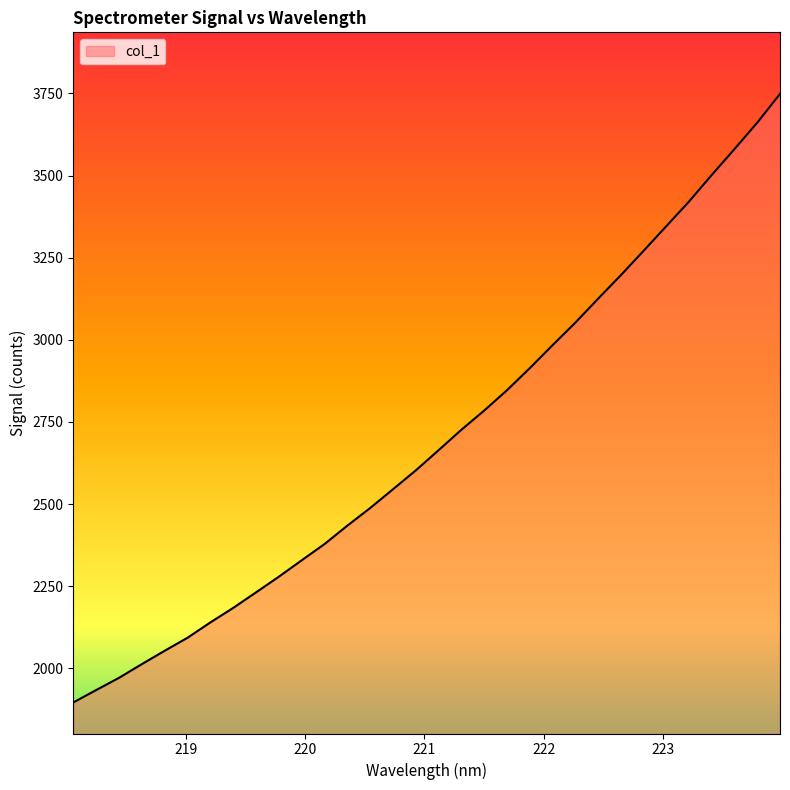

How many values exceed 2663?

16